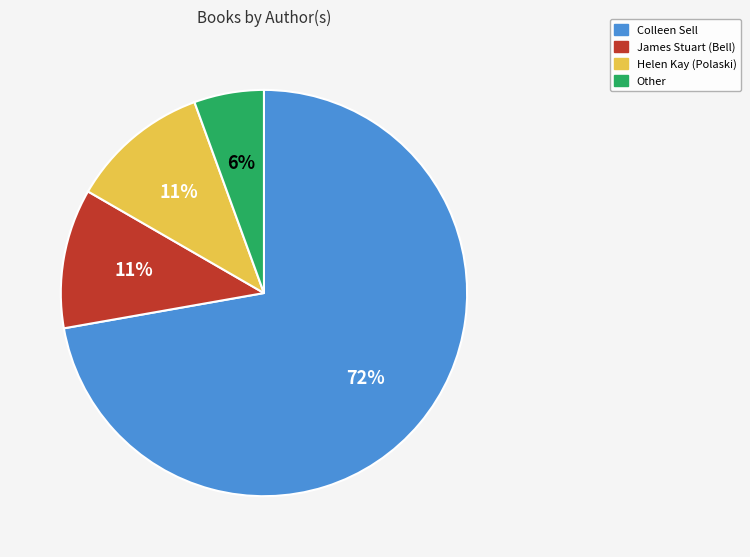

How many segments does this pie chart have?

4